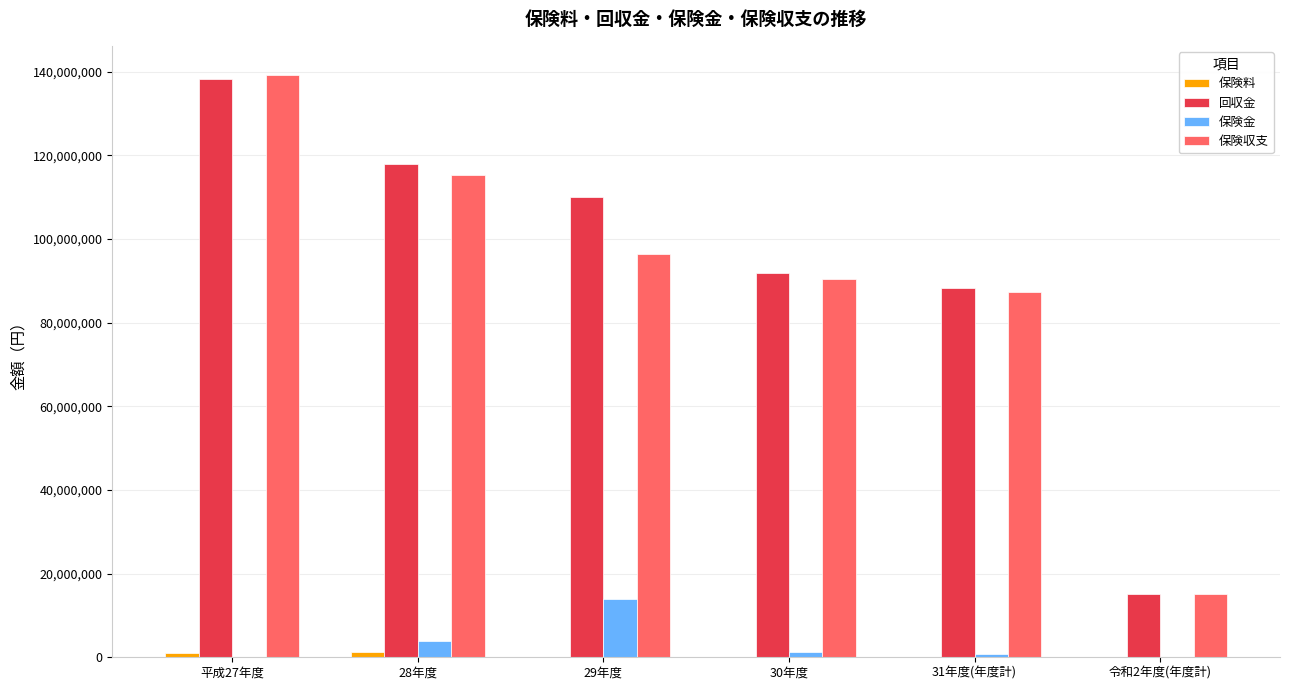

At which category is the sum across all series the highest?

平成27年度